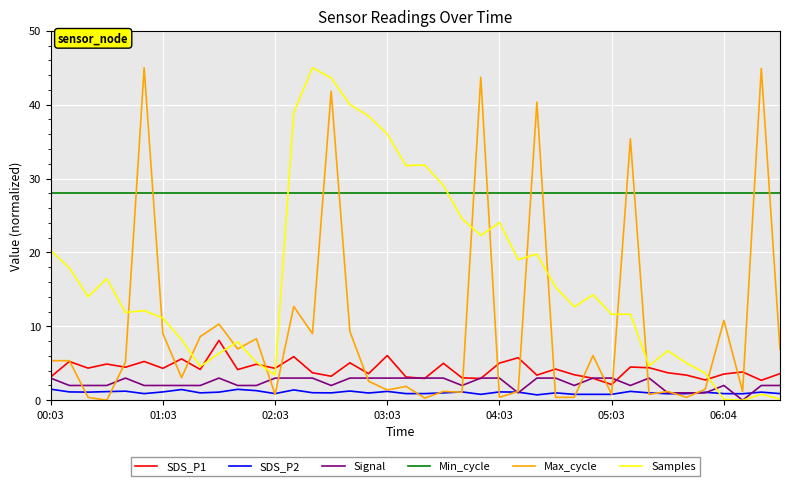

What is the difference between the maximum and minimum values in the SDS_P2 series?

0.8